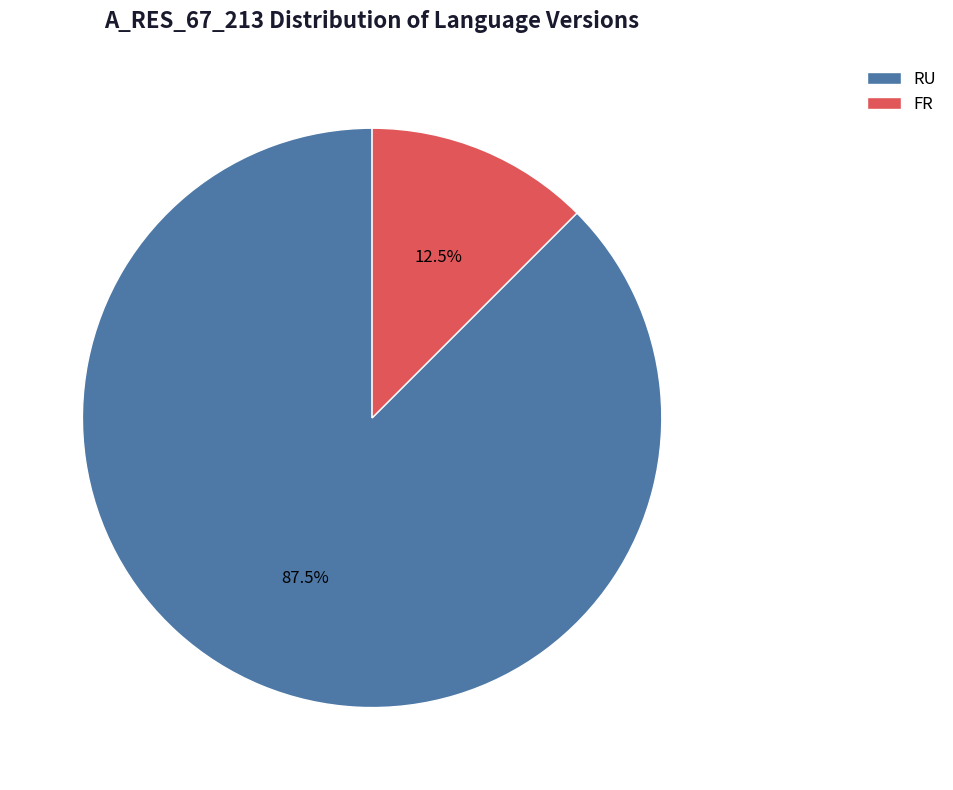

Is there a majority slice in this chart?

Yes